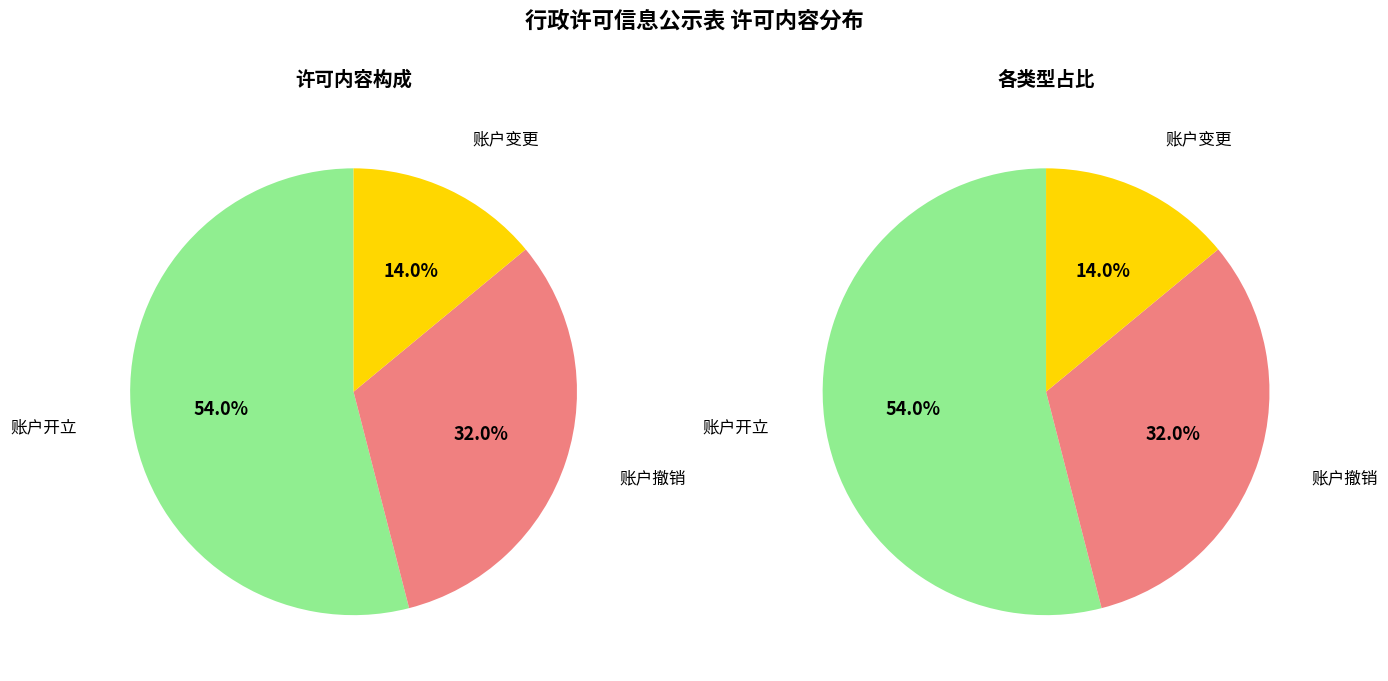

To the nearest percent, what percentage of the pie is 账户变更?

14%